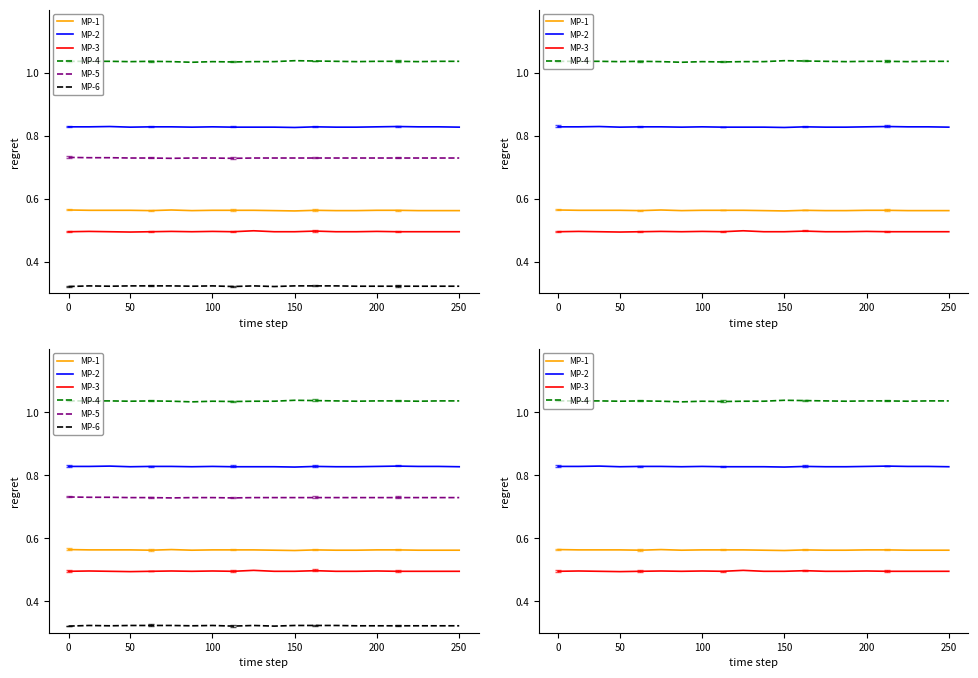

What is the approximate value of MP-2 at 13?

0.8